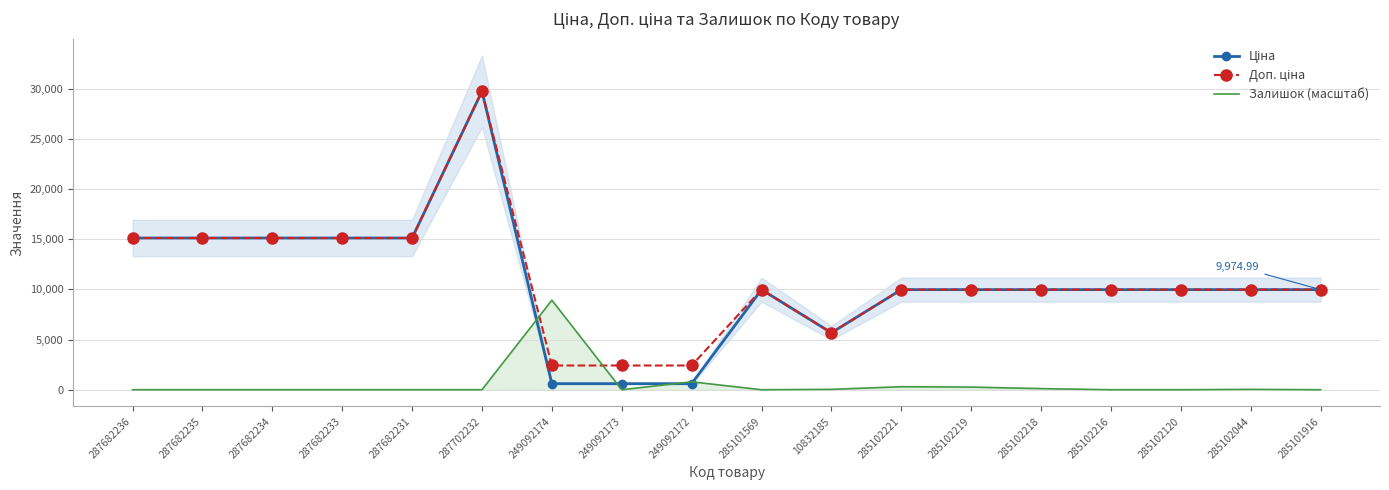

Is the value of Залишок (масштаб) at 249092173 greater than the value of Ціна at 287682233?

No